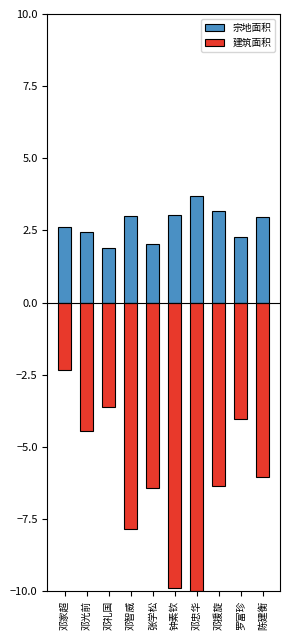

Is it true that 宗地面积 equals 0.7 at 邓智威?

False